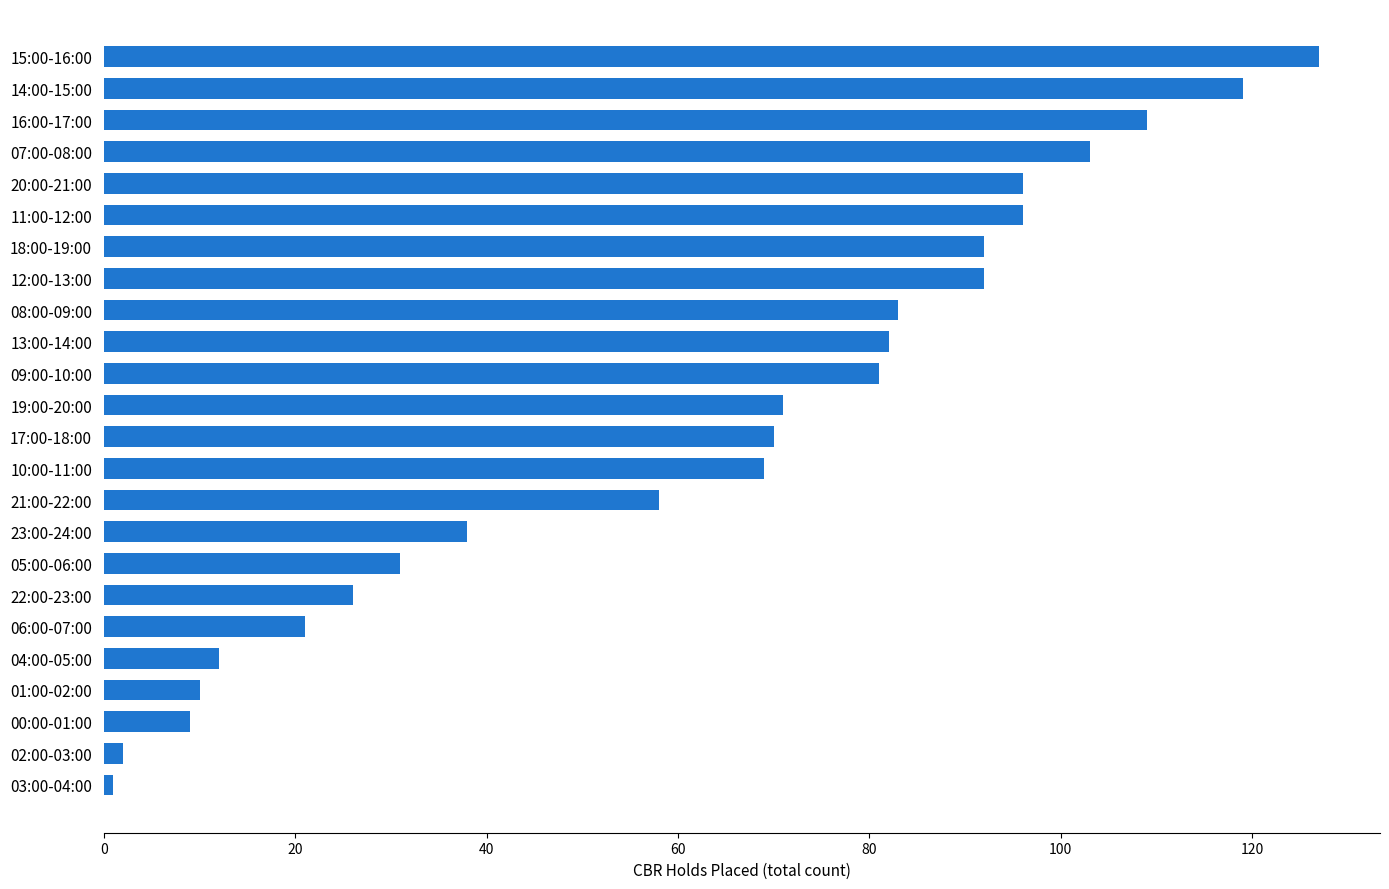

What is the smallest value displayed?

1